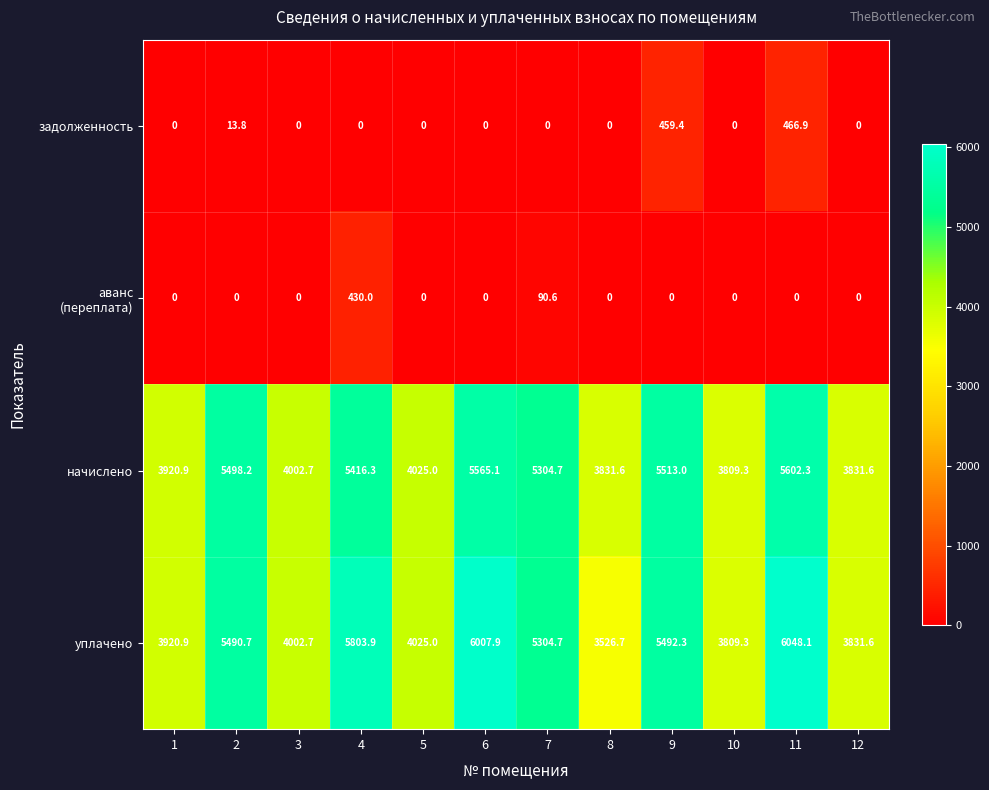

What is the difference between the начислено values at 5 and 8?

193.4